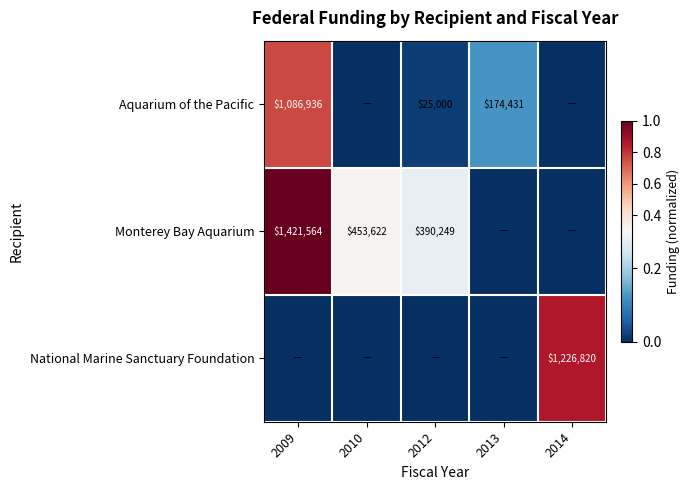

The Monterey Bay Aquarium series shows 390249 at 2012. True or false?

True